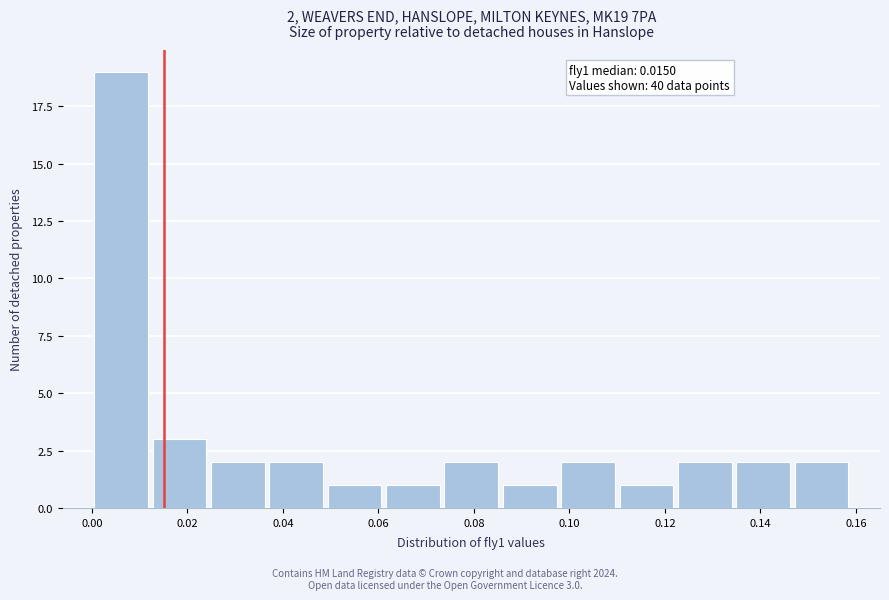

Over which range of the x-axis is the bar tallest?

0.000 to 0.012